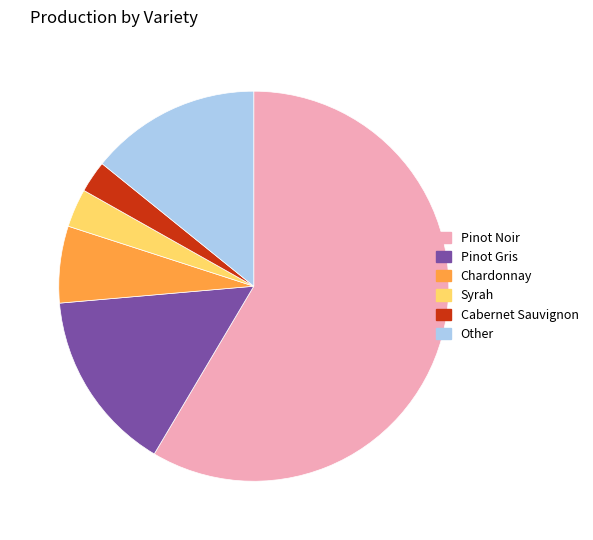

Does Pinot Noir represent more than half of the total?

Yes